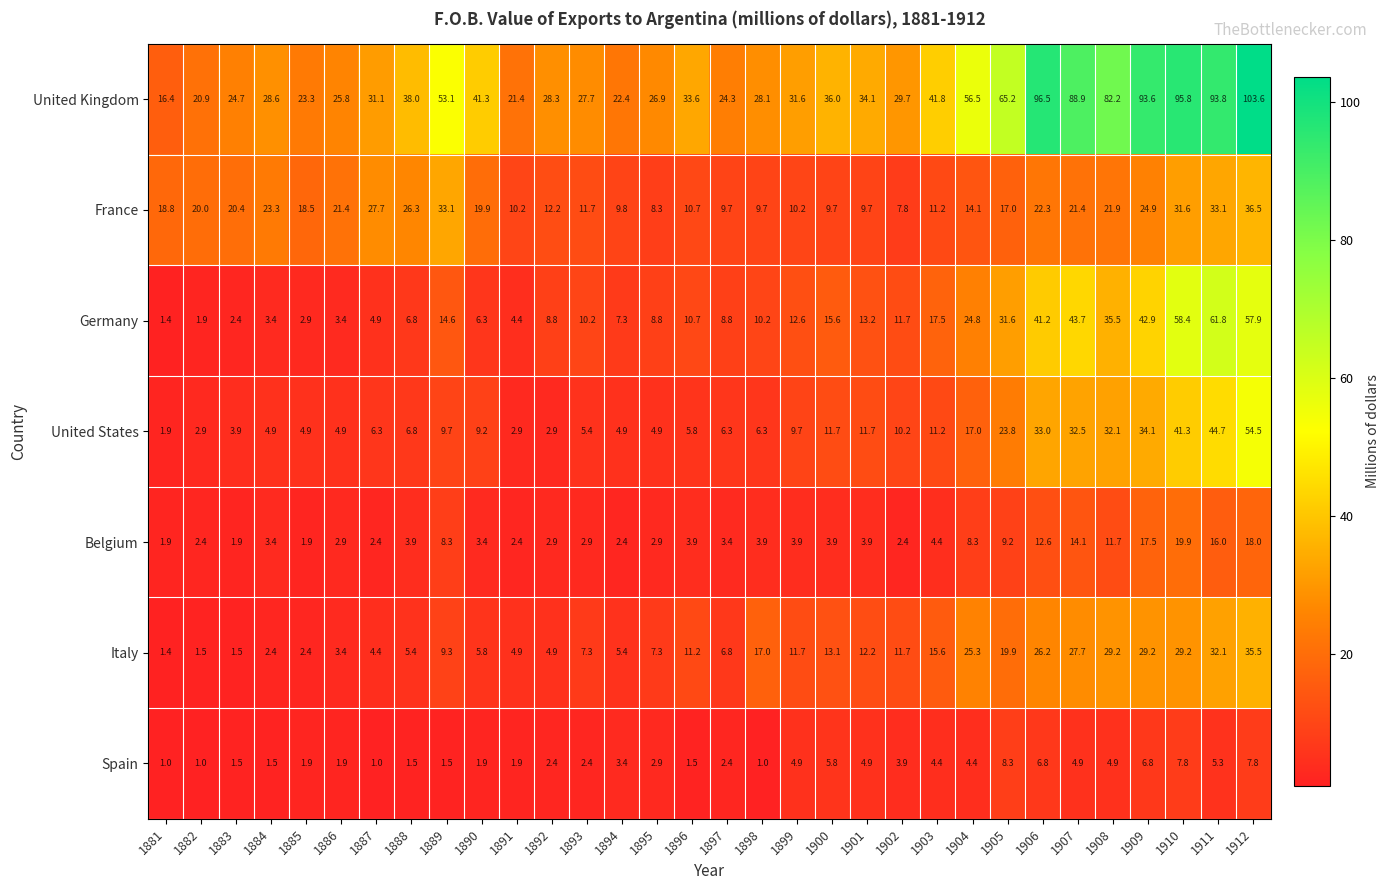

Rank the series at 1893 from highest to lowest value.

United Kingdom, France, Germany, Italy, United States, Belgium, Spain